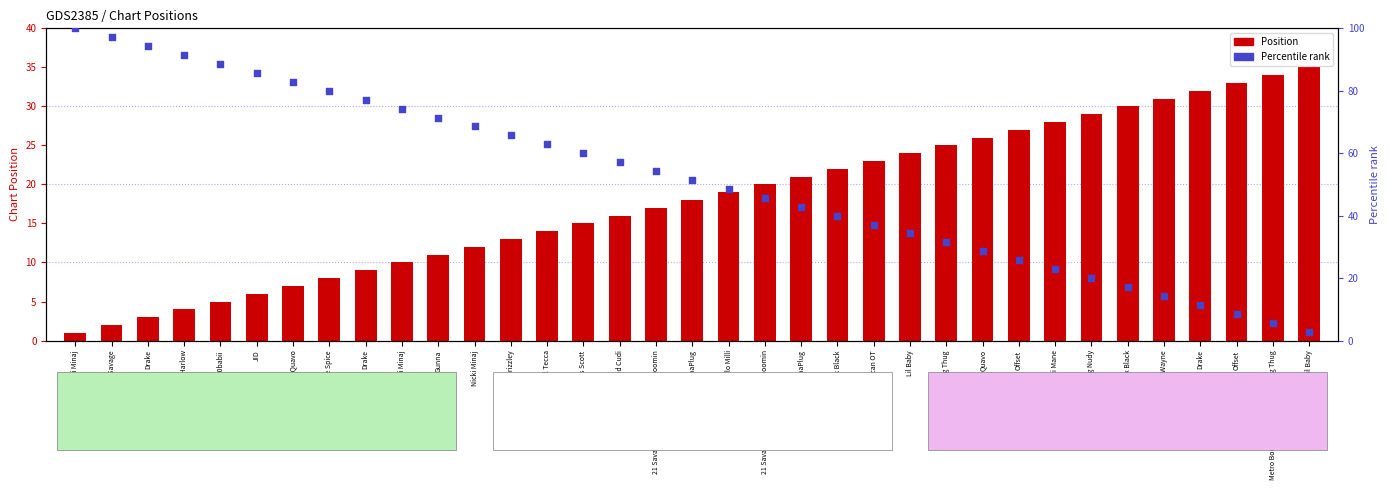

Which series has the largest total across all categories?

Percentile rank